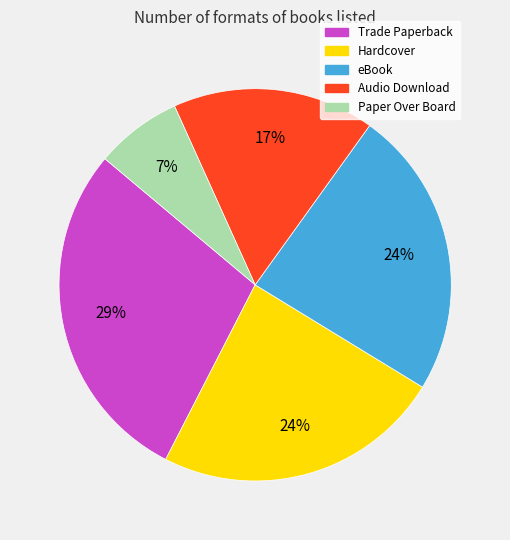

Combined, do Audio Download and Paper Over Board account for over 50%?

No